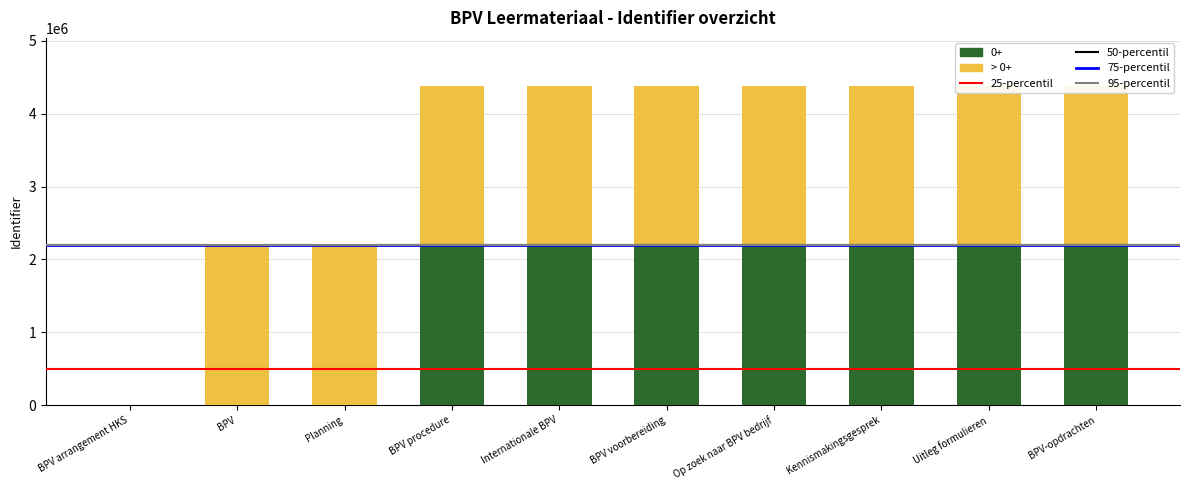

At how many categories does at least one series exceed 224198?

9